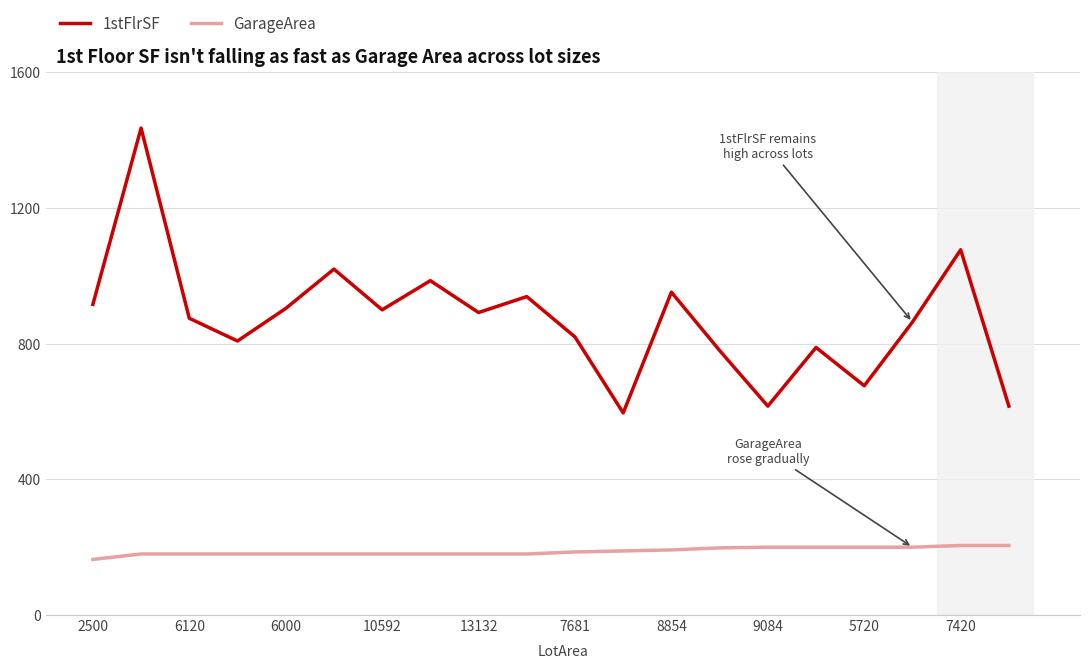

How many lines are shown in the chart?

2